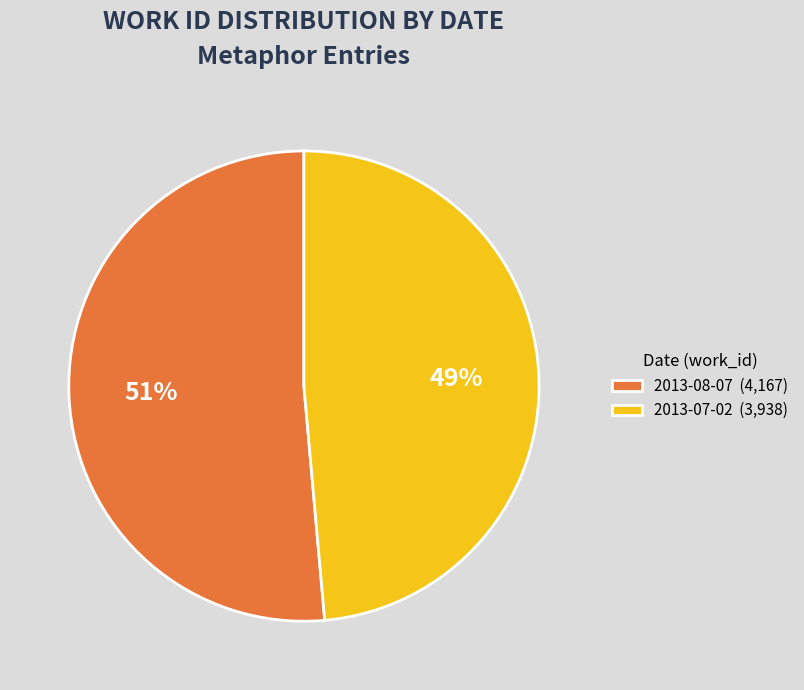

What is the largest slice in the pie chart?

2013-08-07